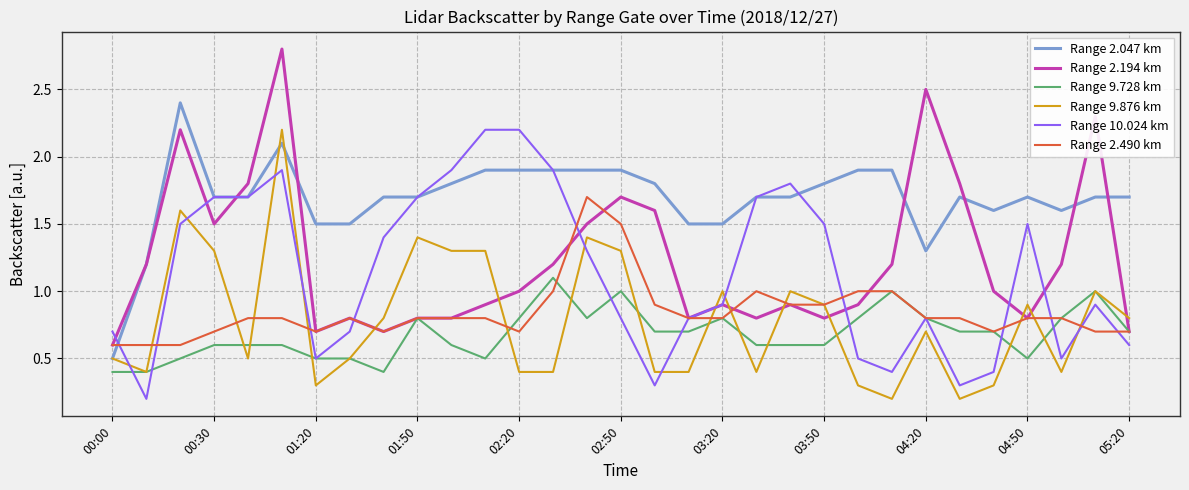

How many series are shown in this chart?

6